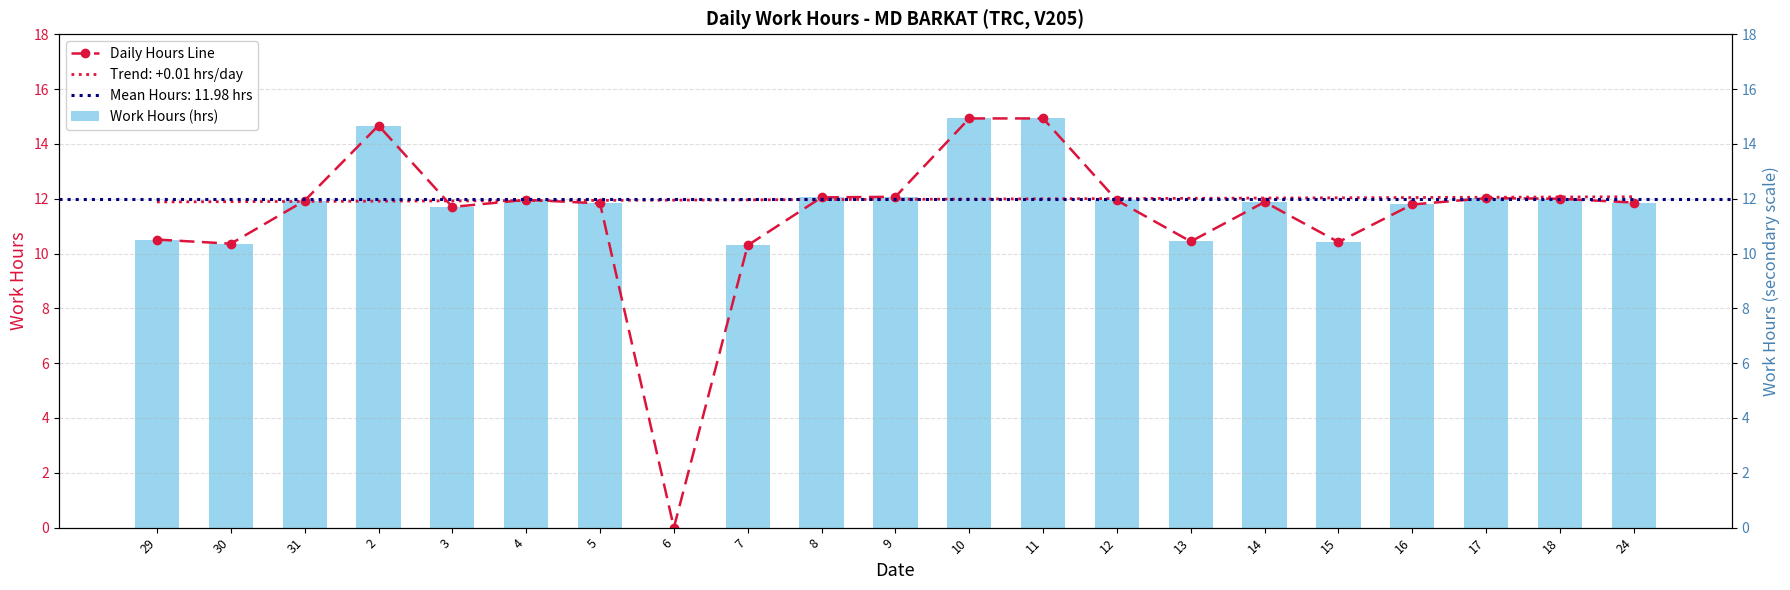

Is the value of Work Hours (hrs) at 31 greater than the value of Daily Hours Line at 2?

No